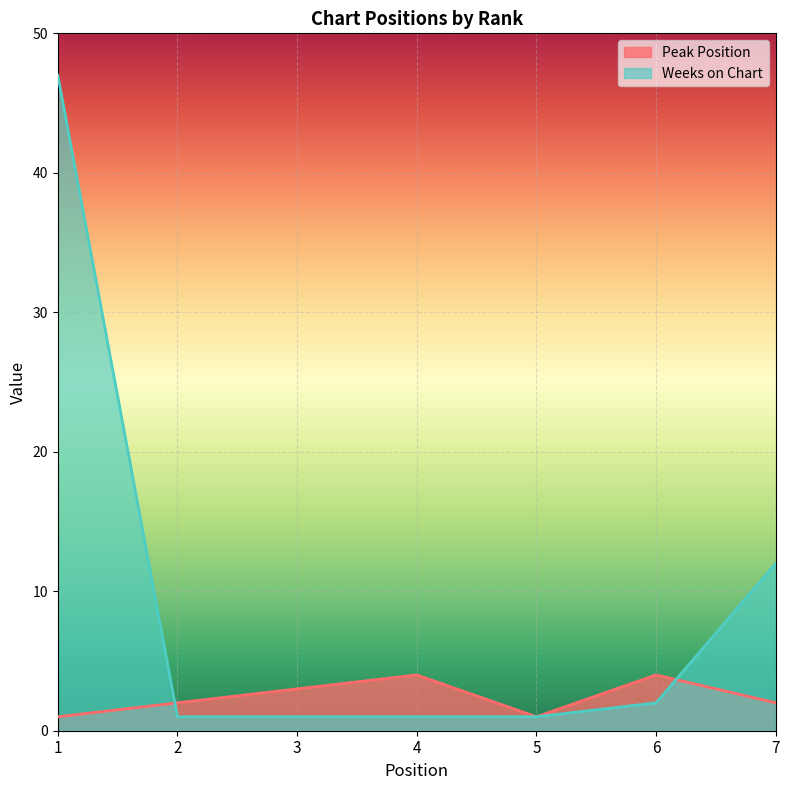

What is the value of the Peak Position point at the 6th from the left?

4